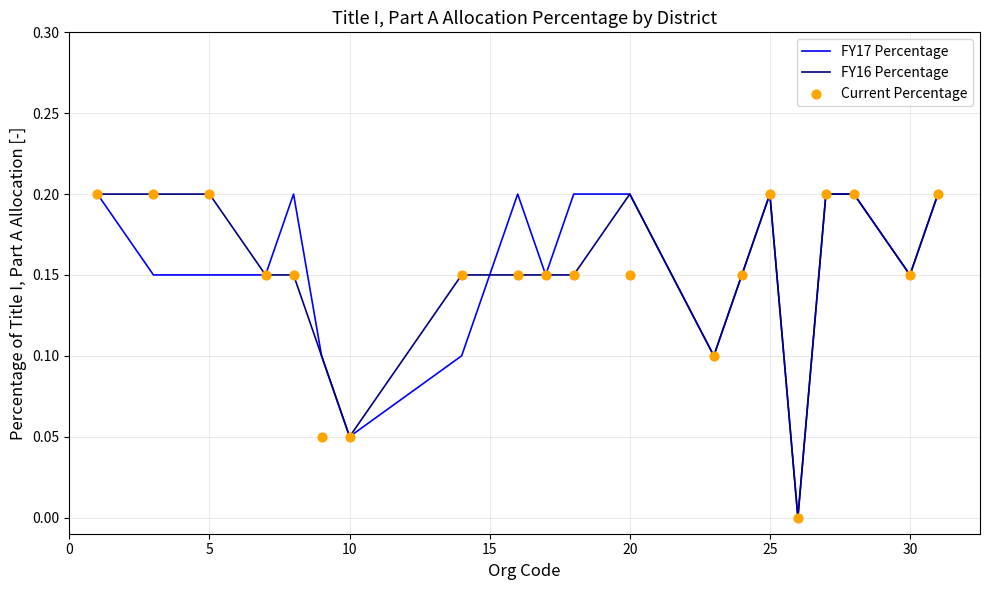

Which series has the largest total across all categories?

FY17 Percentage